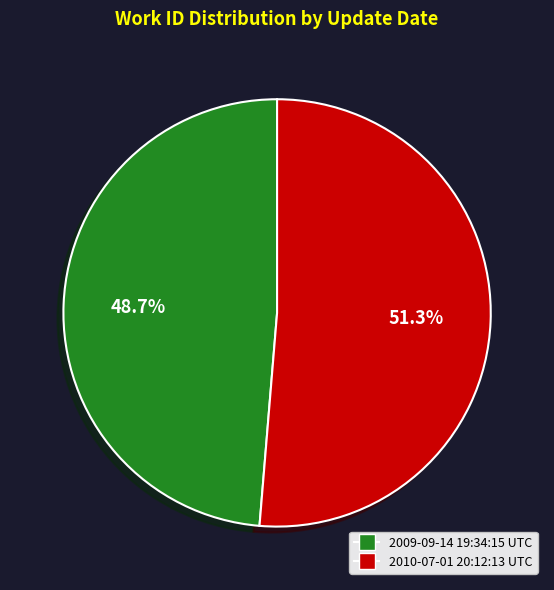

Which slice is the largest?

2010-07-01 20:12:13 UTC